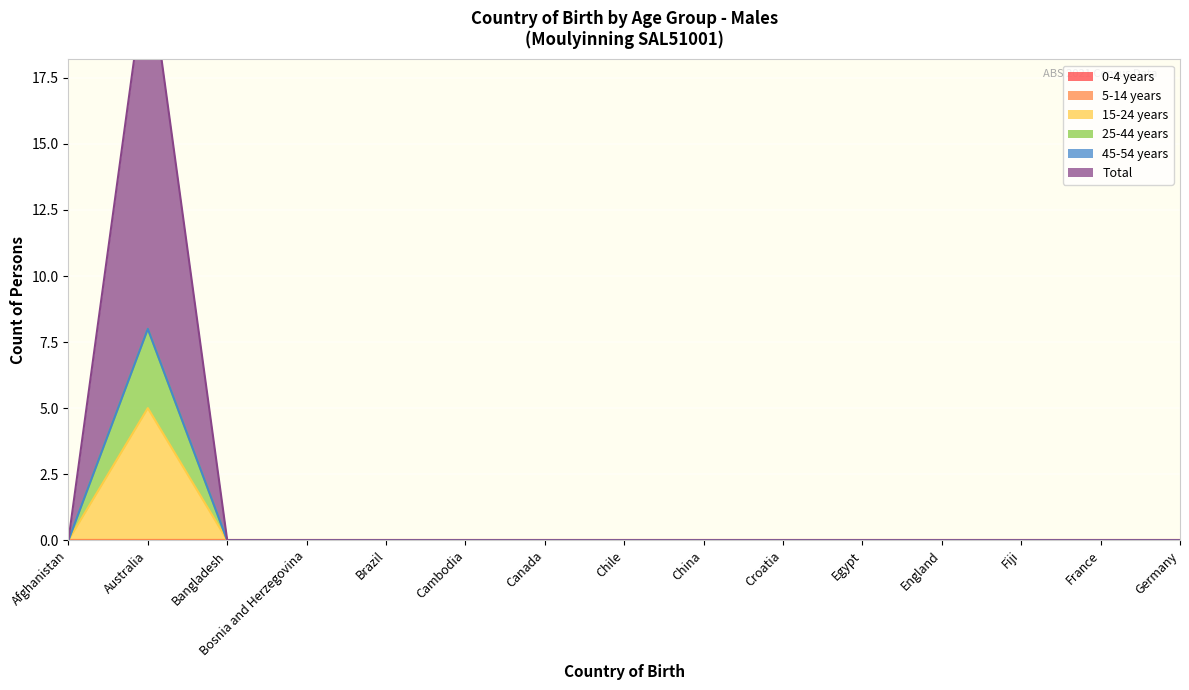

What is the maximum value for 15-24 years?

5